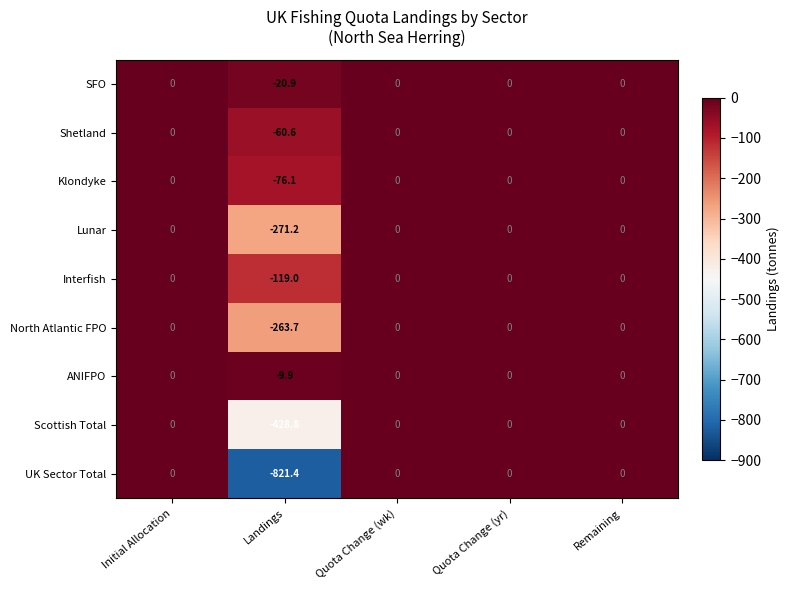

True or false: Shetland has a value of 31.4 at Quota Change (yr).

False